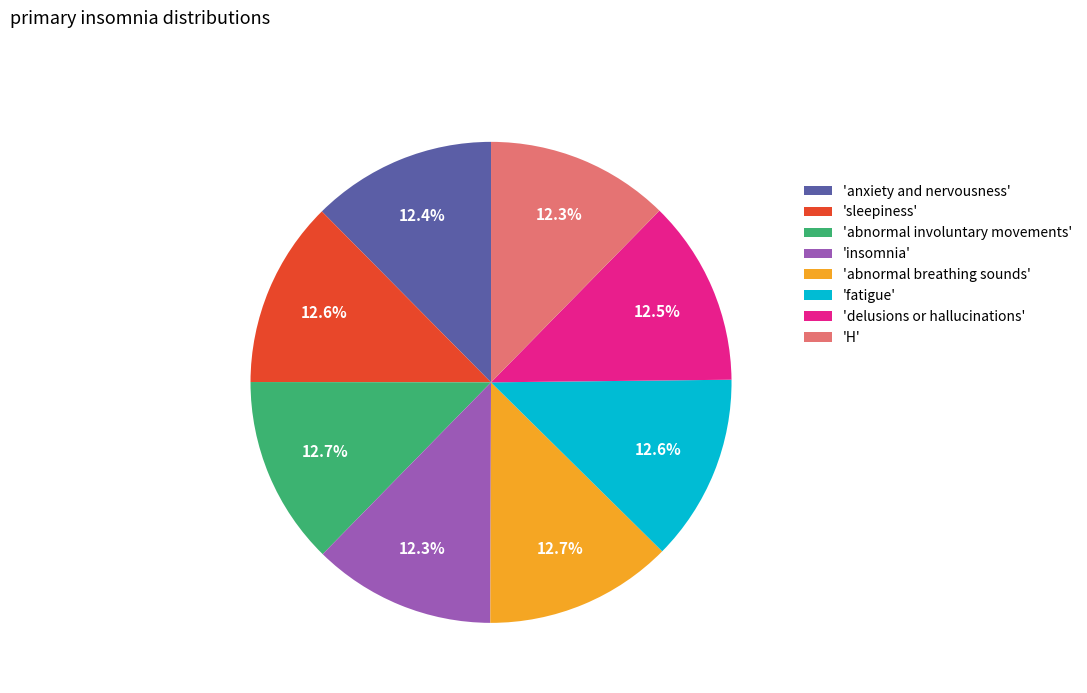

Is there any slice that represents more than half of the pie?

No